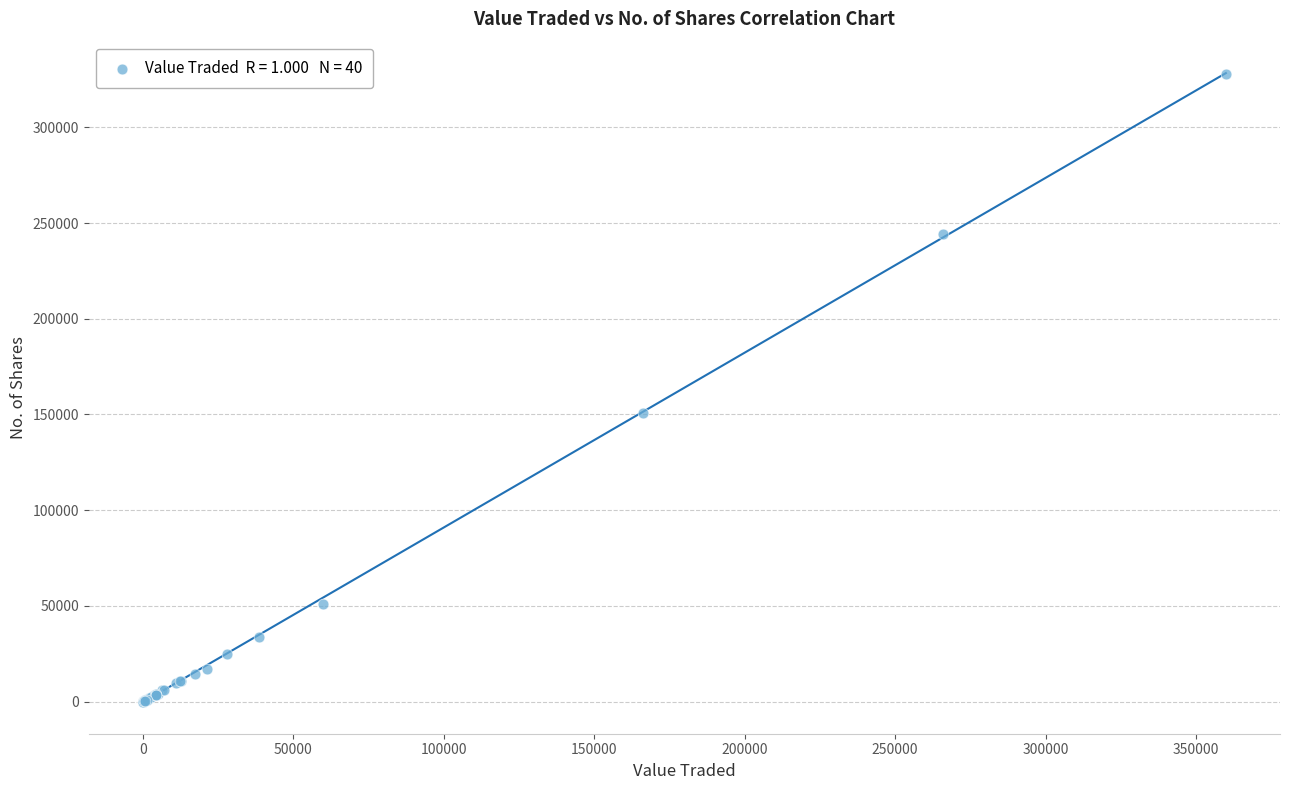

What Y value in the scatter plot is closest to 164006?

151031